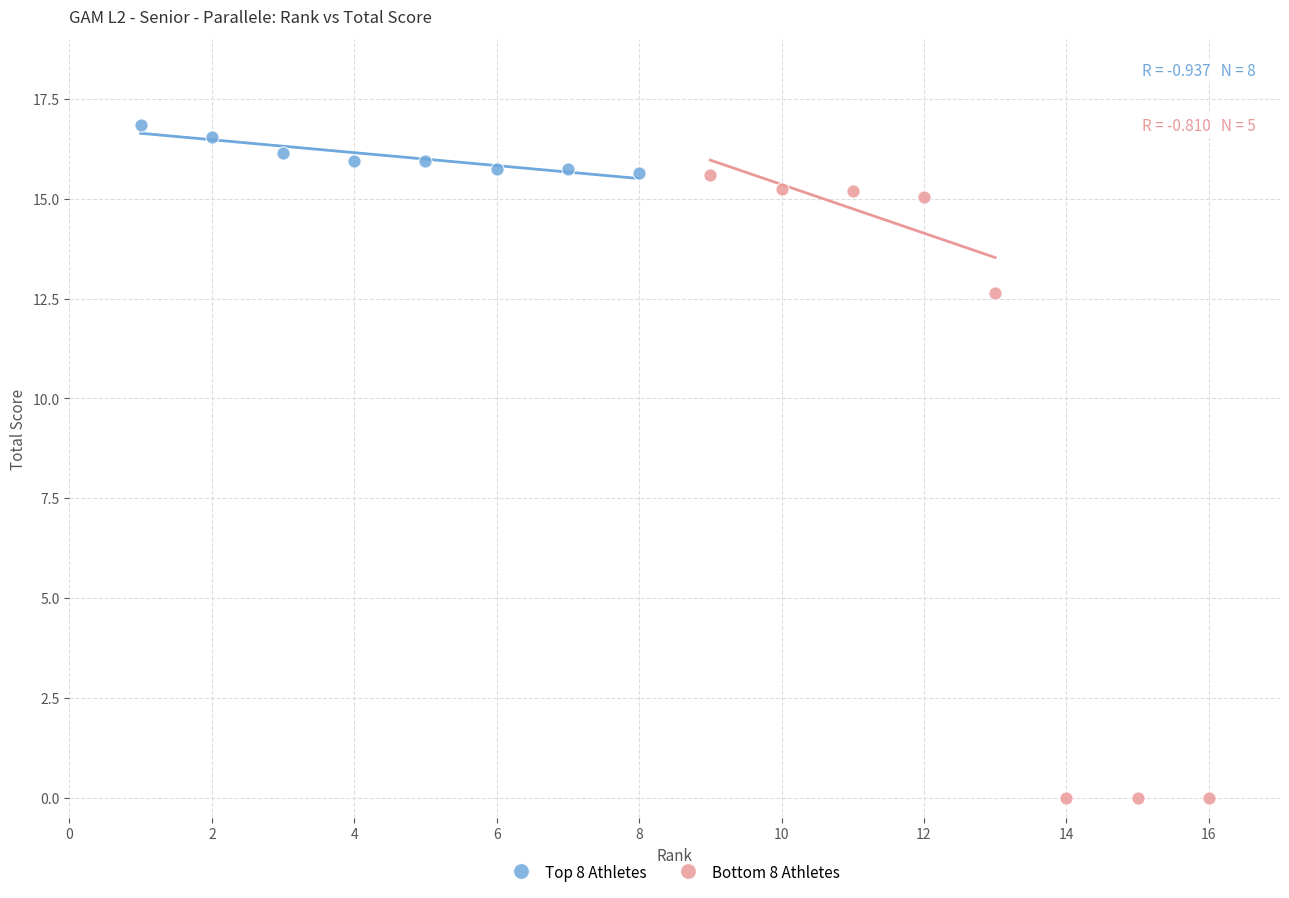

What are all the series names shown in the legend?

Top 8 Athletes, Bottom 8 Athletes